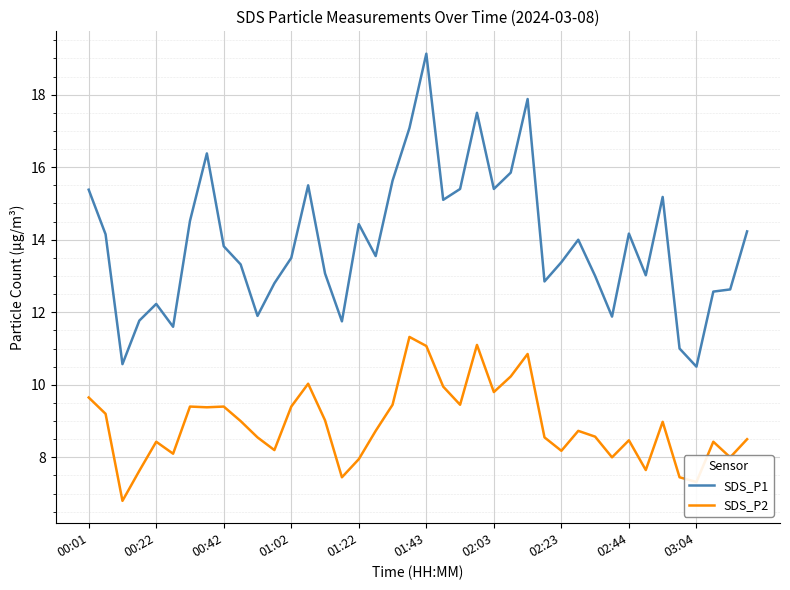

True or false: SDS_P1 and SDS_P2 cross at least once.

False